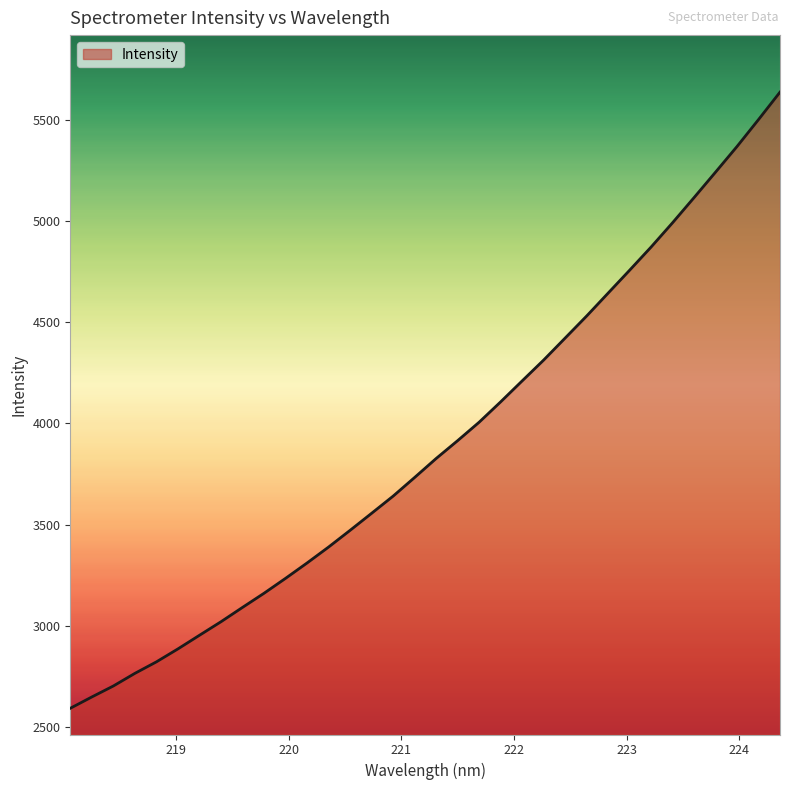

What is the smallest value displayed?

2591.7